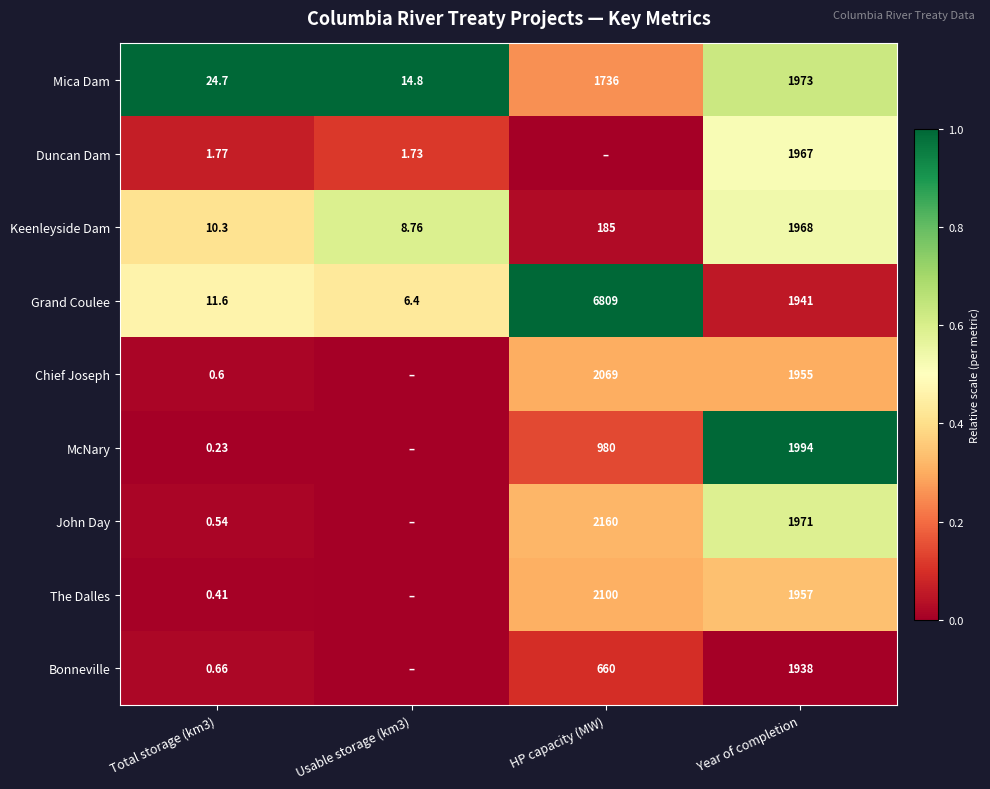

At Year of completion, list the series in order from smallest to largest.

Bonneville, Grand Coulee, Chief Joseph, The Dalles, Duncan Dam, Keenleyside Dam, John Day, Mica Dam, McNary